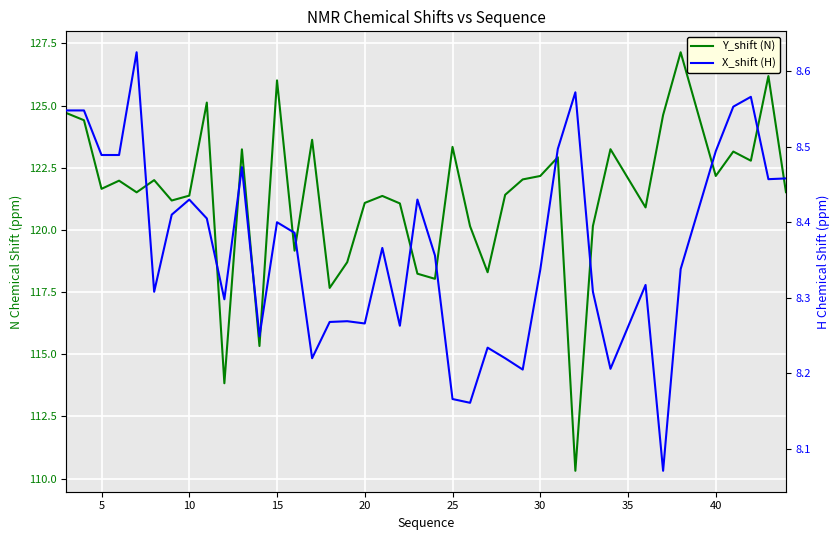

Count the number of data series in this chart.

2